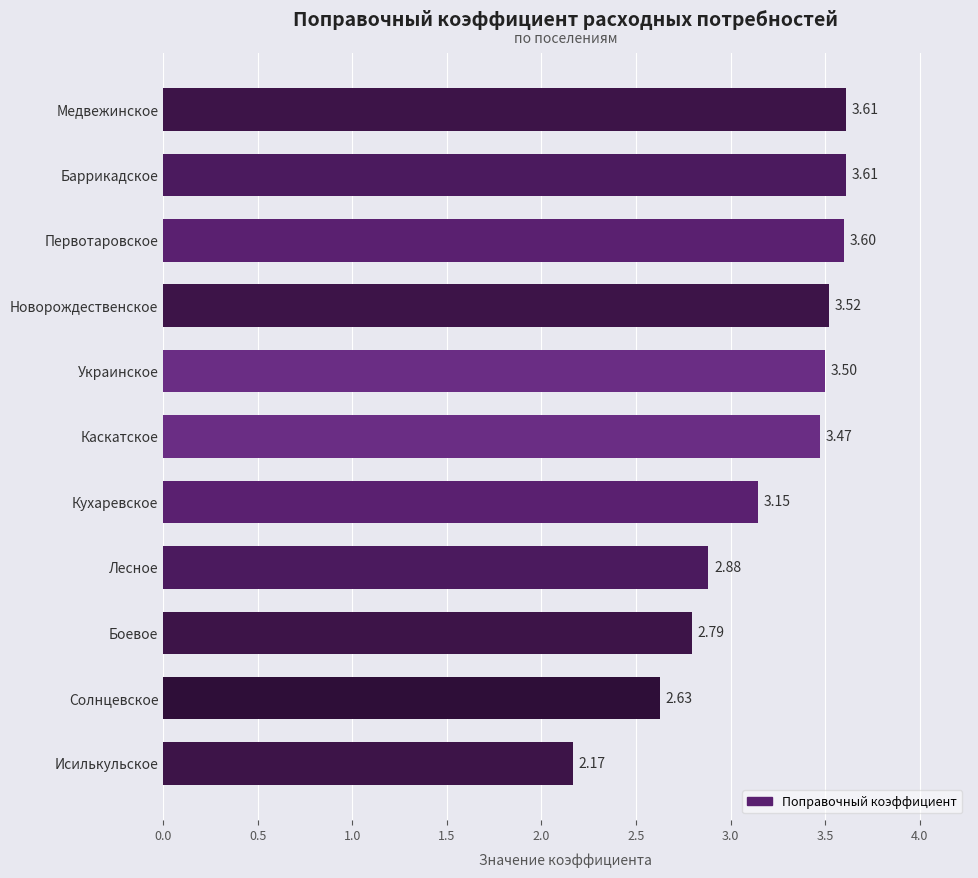

How many bars are there in total?

11